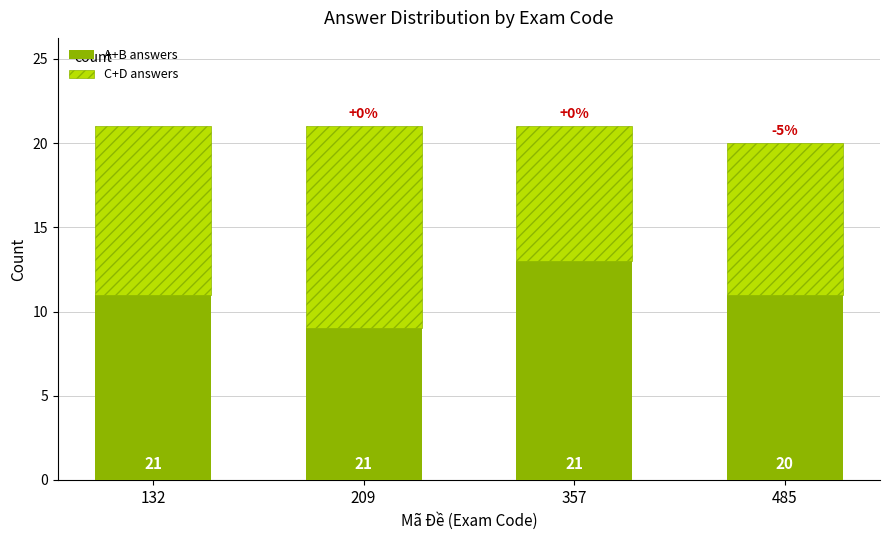

How many bars are there in total?

4